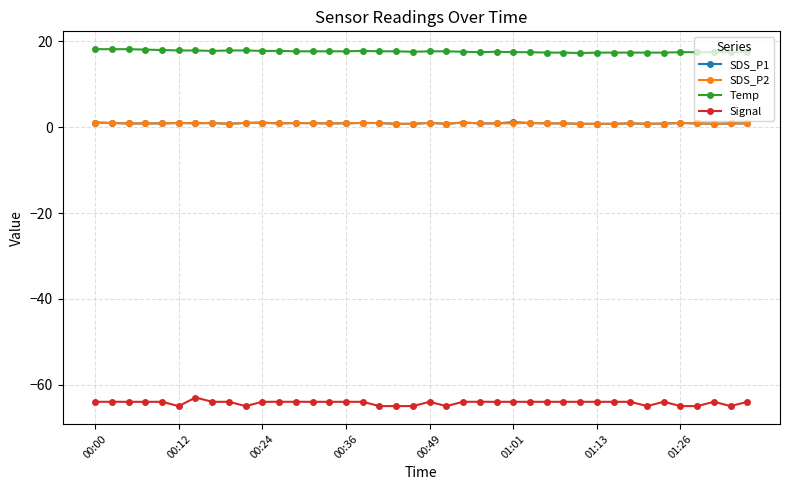

Which series has the widest spread of values?

Signal